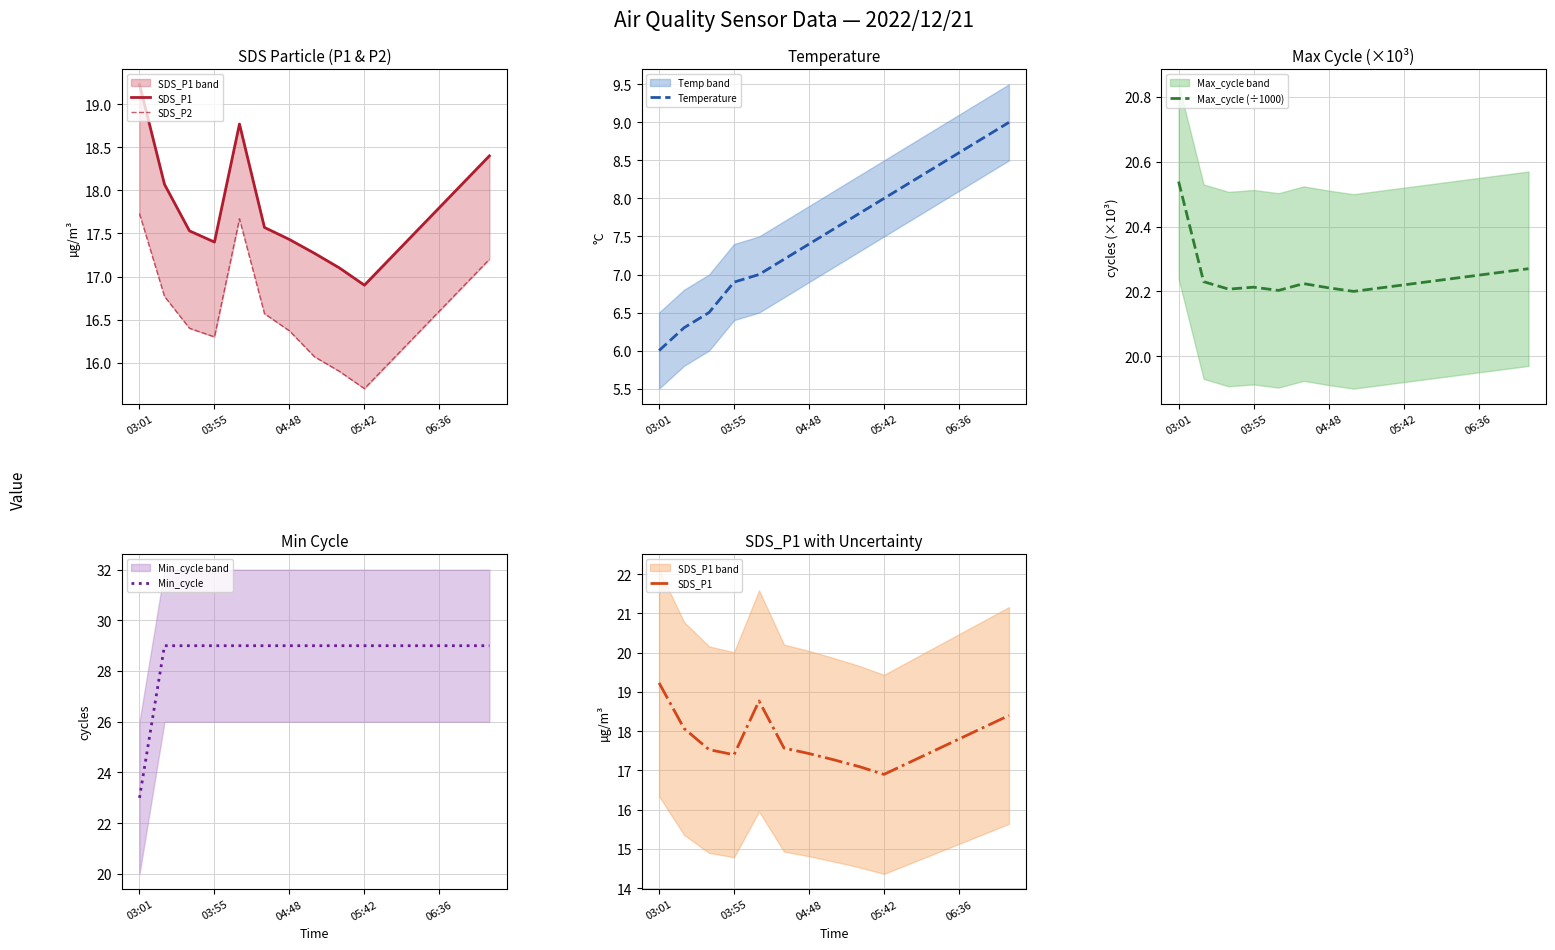

Is it true that Temperature equals 10.0 at 03:55?

False